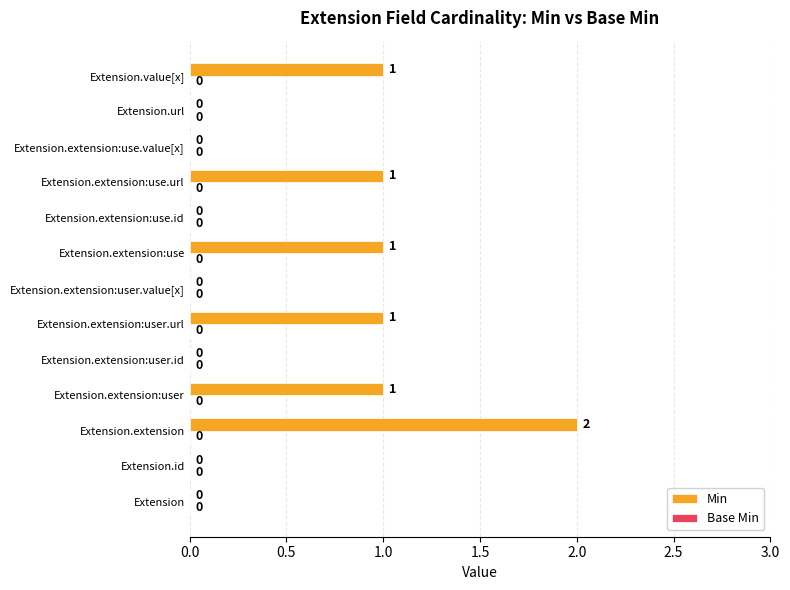

The value at Extension.extension:use.value[x] is -1. True or false?

False